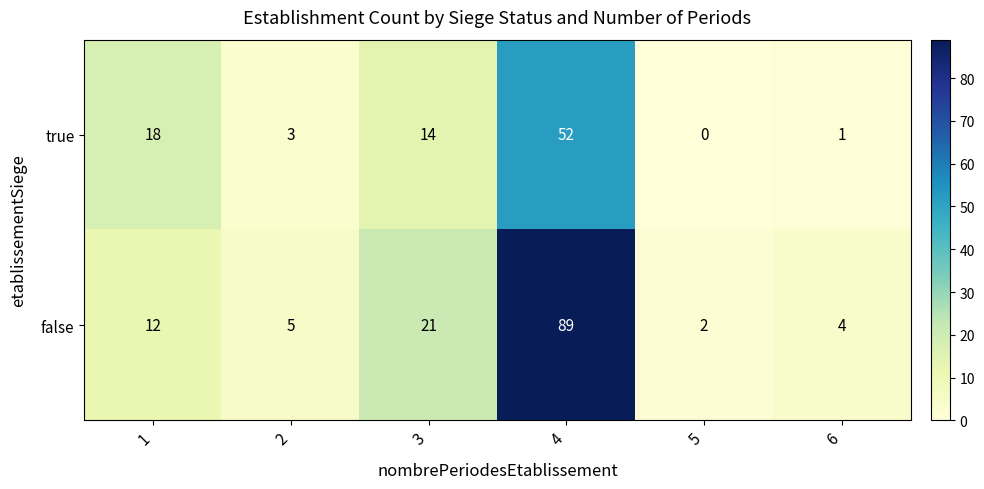

Reading right to left, what are all the values shown in this chart?

true: 1	0	52	14	3	18
false: 4	2	89	21	5	12